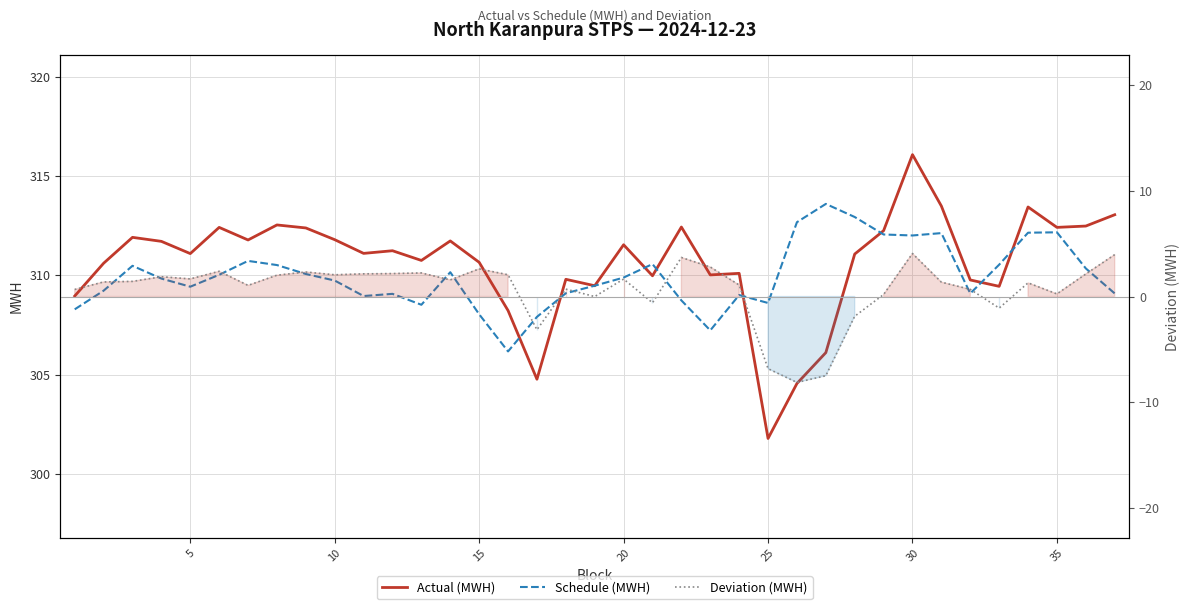

True or false: Schedule (MWH) has a value of 175.5 at 11.

False